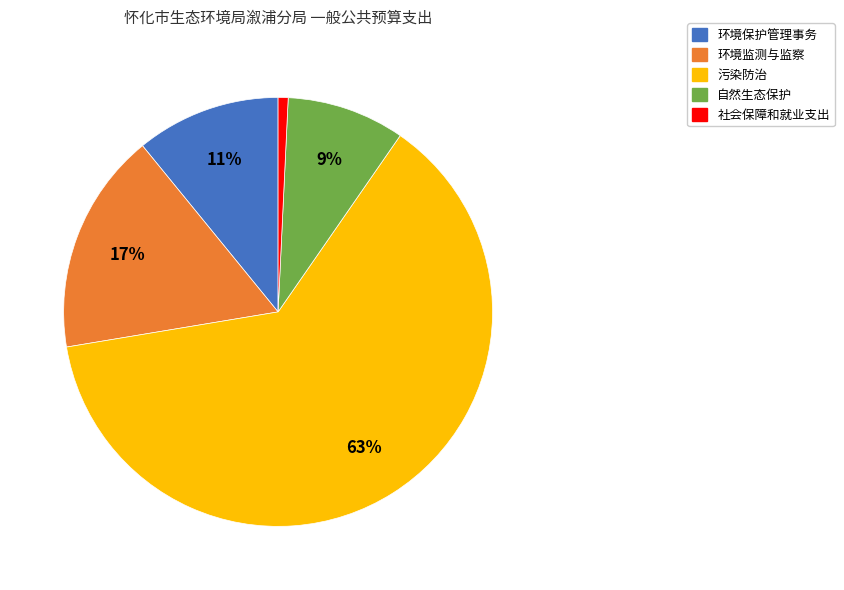

Rank the categories by value from lowest to highest.

社会保障和就业支出, 自然生态保护, 环境保护管理事务, 环境监测与监察, 污染防治